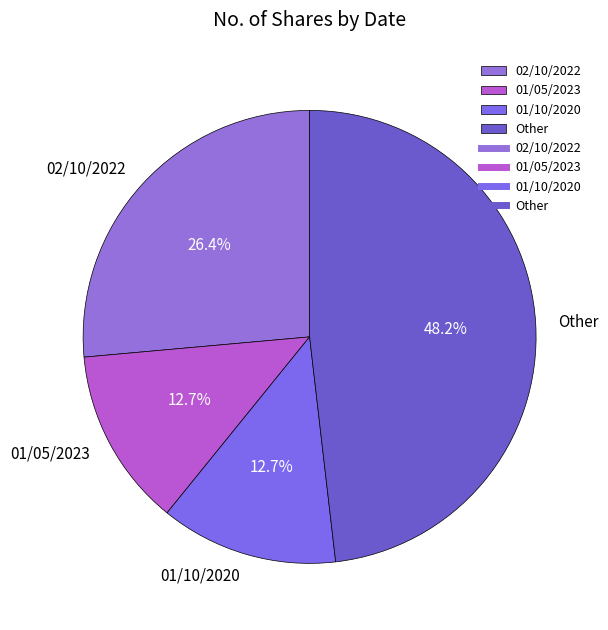

What is the largest slice in the pie chart?

Other